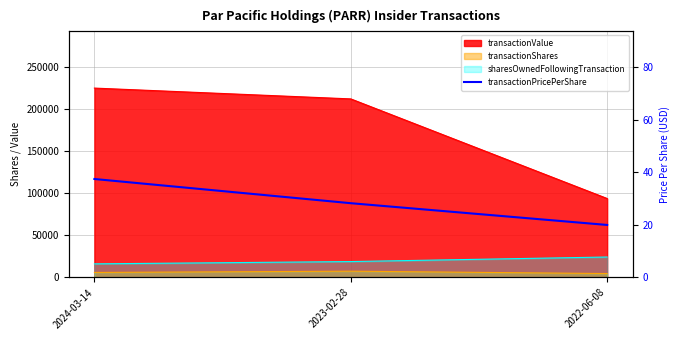

Which label corresponds to the smallest value in the chart?

2022-06-08